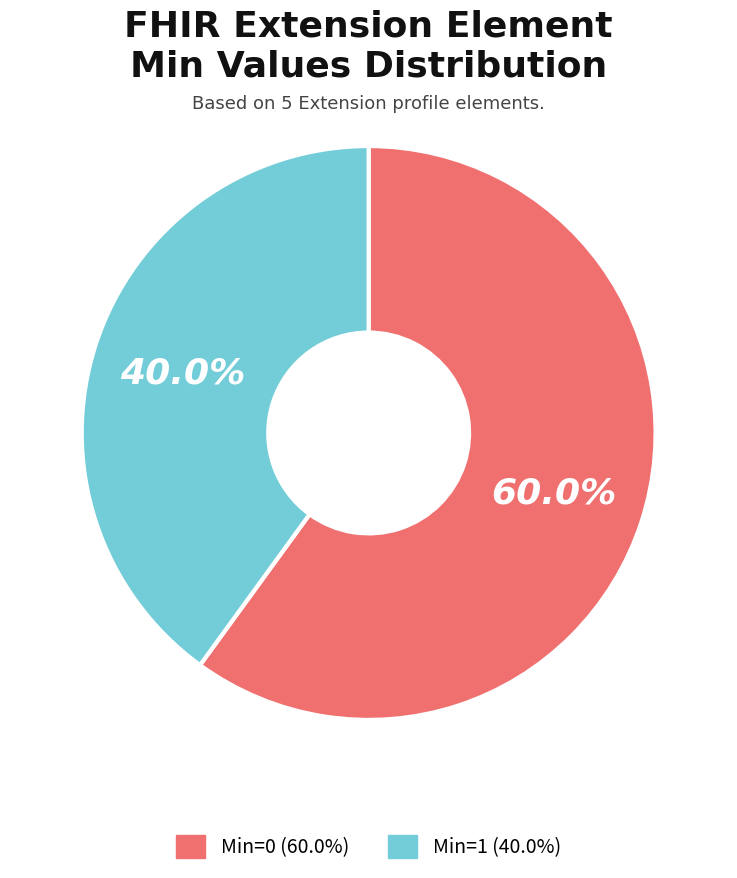

To the nearest percent, what is the difference between the largest and smallest slice percentages?

20%